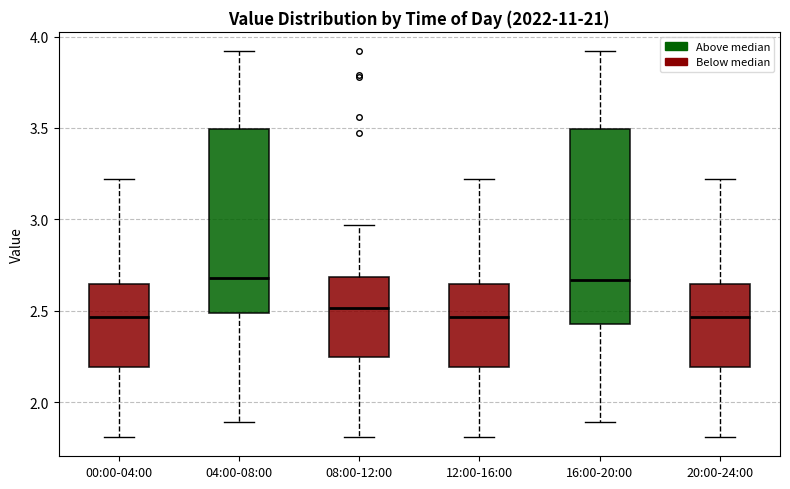

Which box is the tallest, from its lower edge to its upper edge?

16:00-20:00